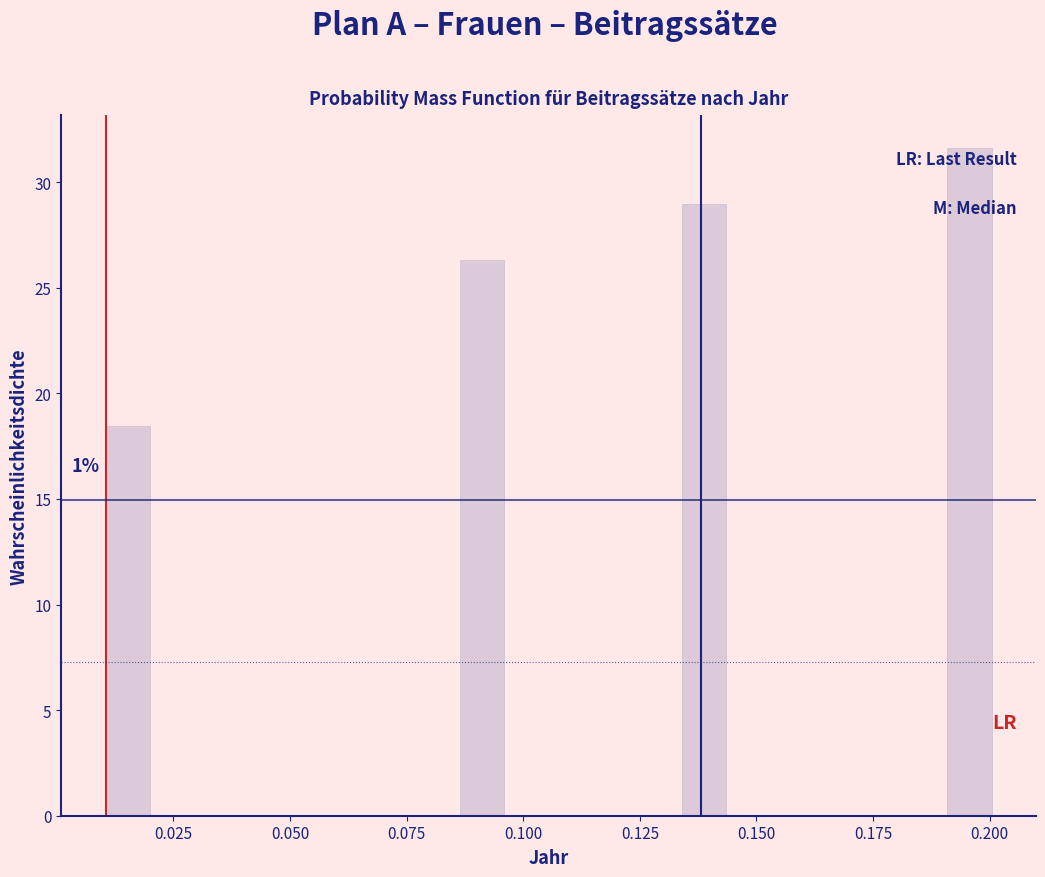

Around what value on the x-axis is the tallest bar? Give the approximate position of its centre, as read against the axis.

0.195